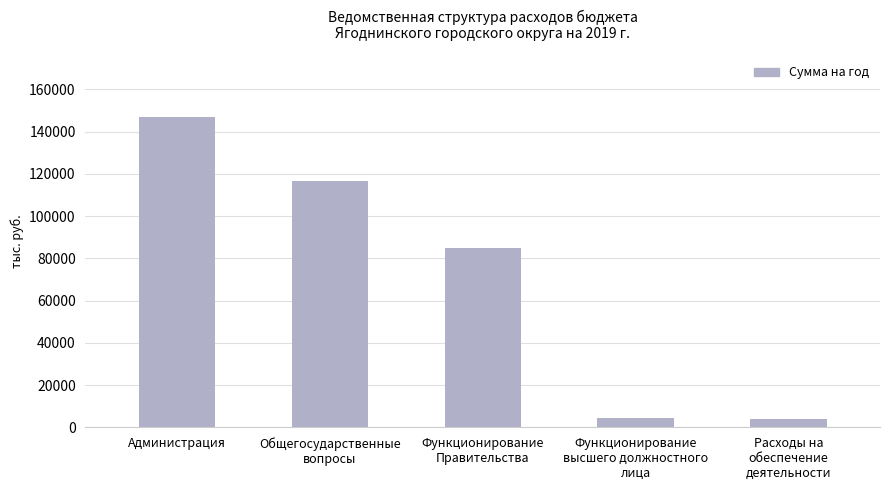

How many bars are there in total?

5